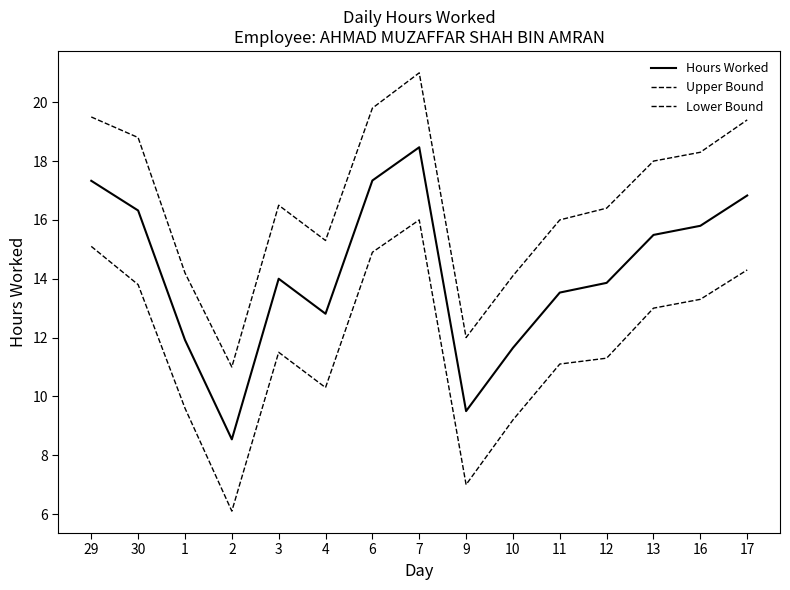

What is the label of the 3rd point from the left?

1